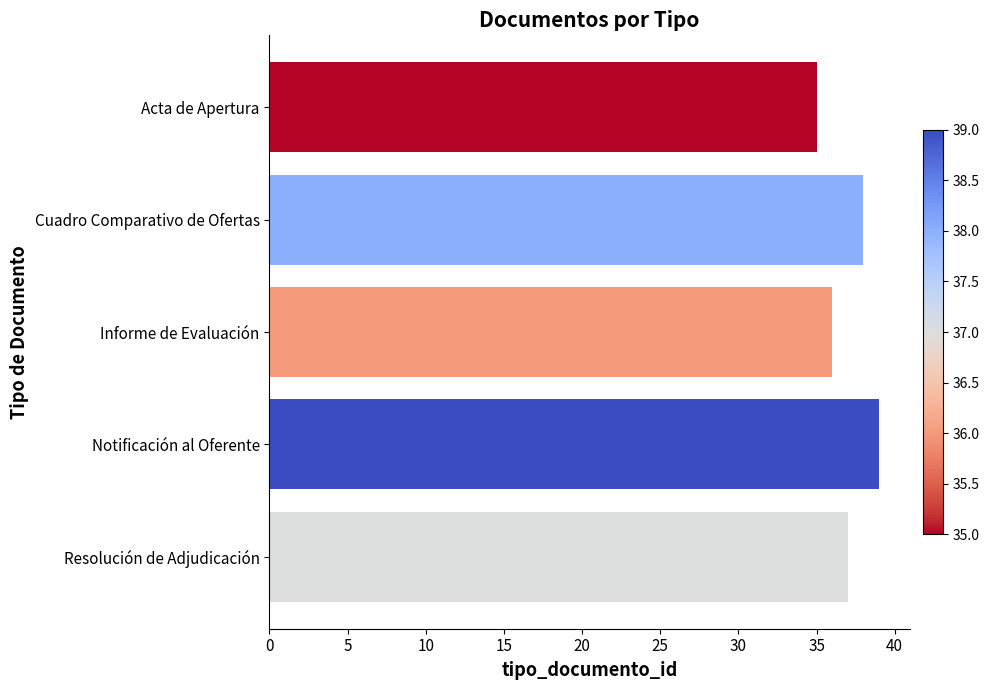

What is the change in value from Acta de Apertura to Notificación al Oferente?

+4